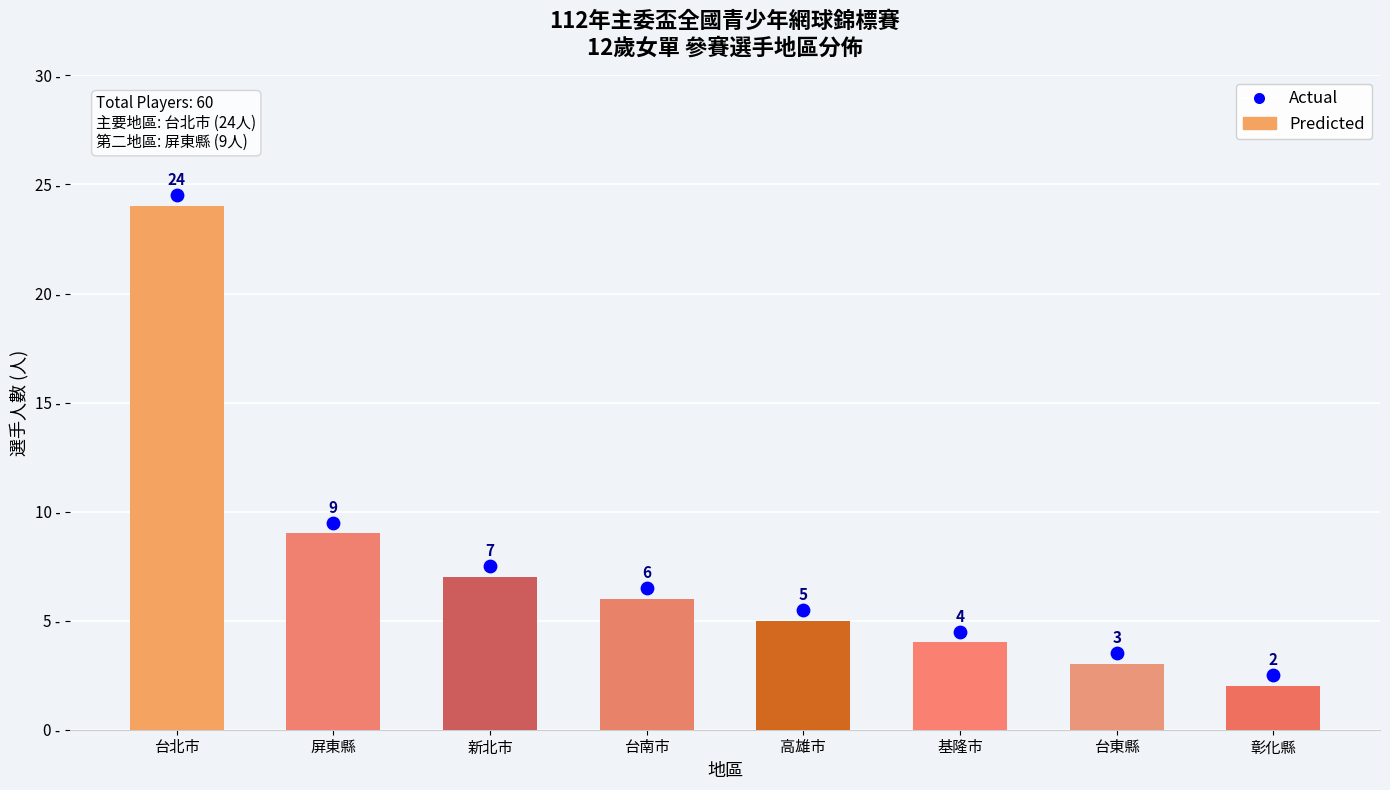

Which series contains the lowest Y value?

Player Count